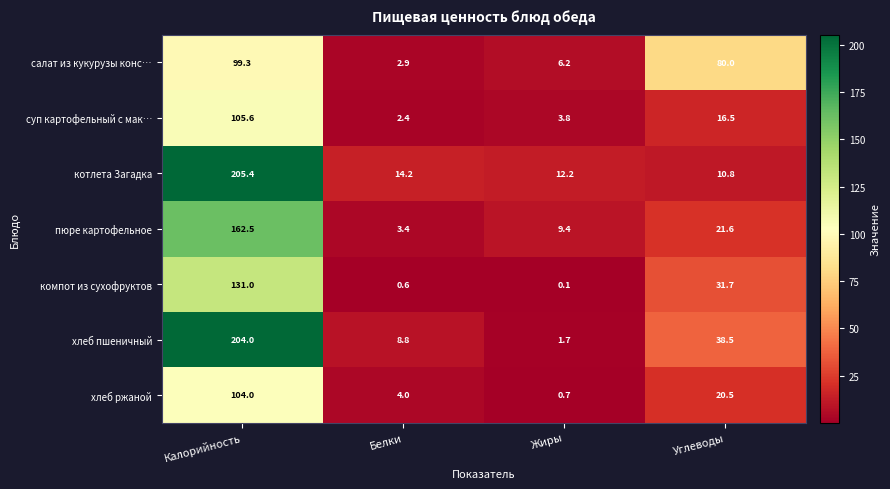

What is the total value across all series at Калорийность?

1011.8